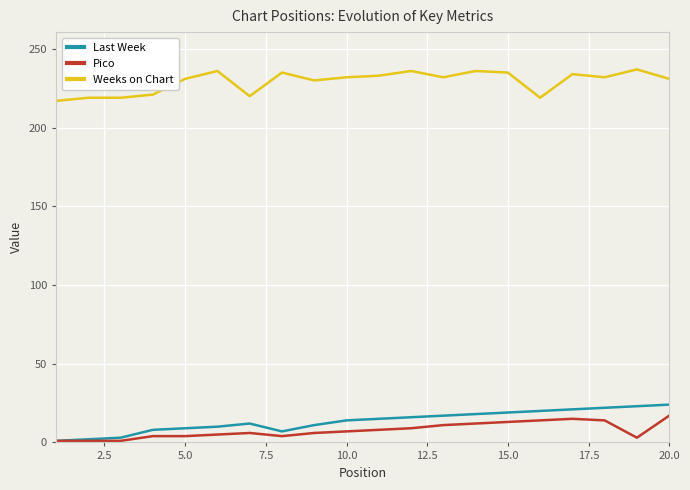

What is the maximum value shown in the chart?

237